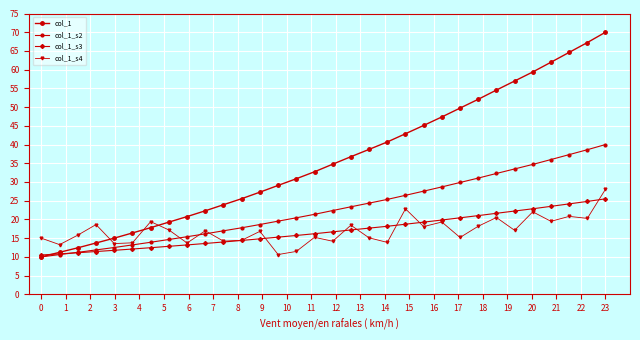

How many data points does each series have?

32